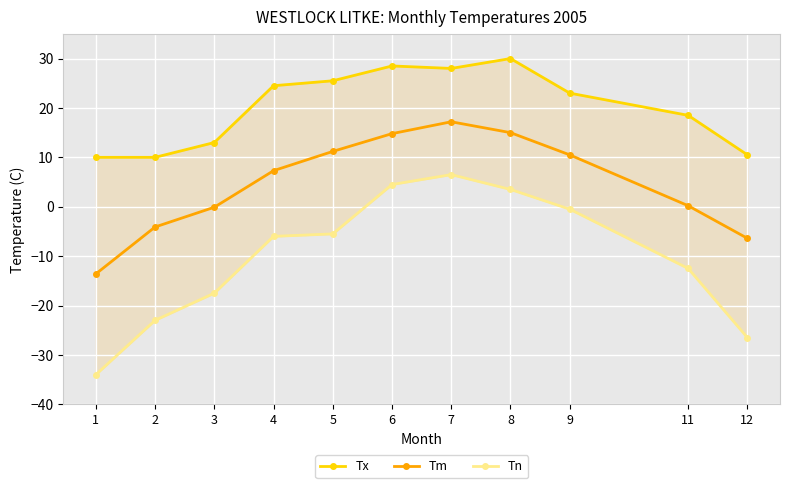

True or false: Tm and Tn cross at least once.

False